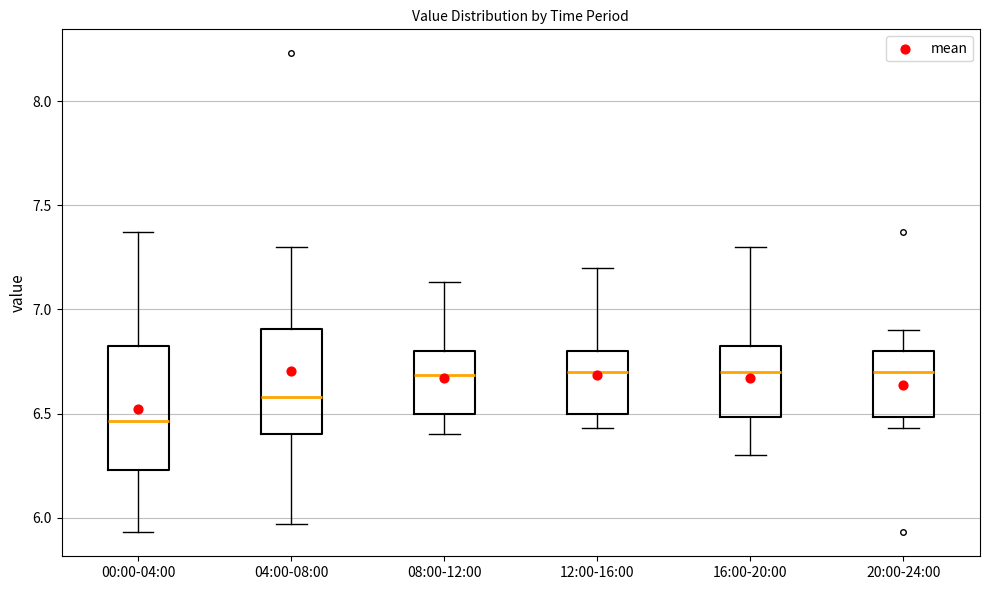

Reading left to right, read every box against the y-axis: the position of its median line, the range the box covers, and the ends of its whiskers. The values are not printed on the chart, so give them approximately, as read against the axis.

00:00-04:00: median 6.45, box 6.25 to 6.85, whiskers 5.95 to 7.35
04:00-08:00: median 6.60, box 6.40 to 6.90, whiskers 5.95 to 7.30
08:00-12:00: median 6.70, box 6.50 to 6.80, whiskers 6.40 to 7.15
12:00-16:00: median 6.70, box 6.50 to 6.80, whiskers 6.45 to 7.20
16:00-20:00: median 6.70, box 6.50 to 6.85, whiskers 6.30 to 7.30
20:00-24:00: median 6.70, box 6.50 to 6.80, whiskers 6.45 to 6.90